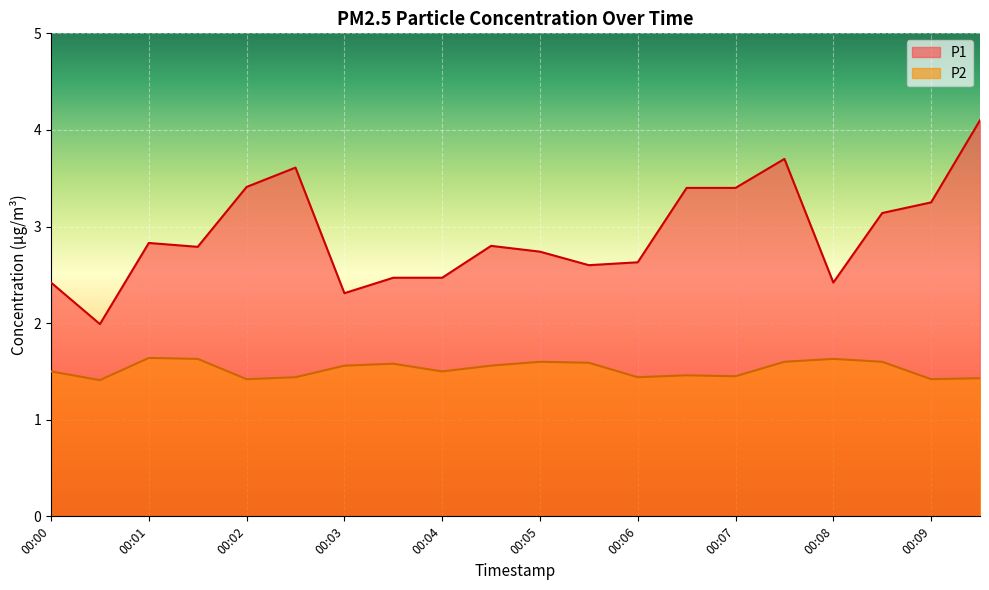

Which series has the largest range (max minus min)?

P1